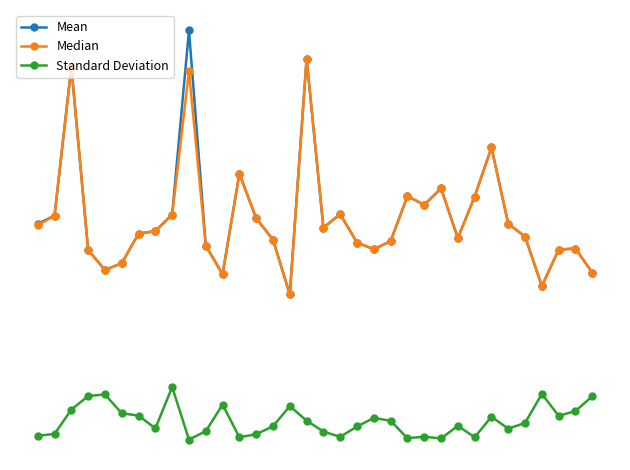

What is the difference between the second highest and second lowest values in the Median series?

0.1